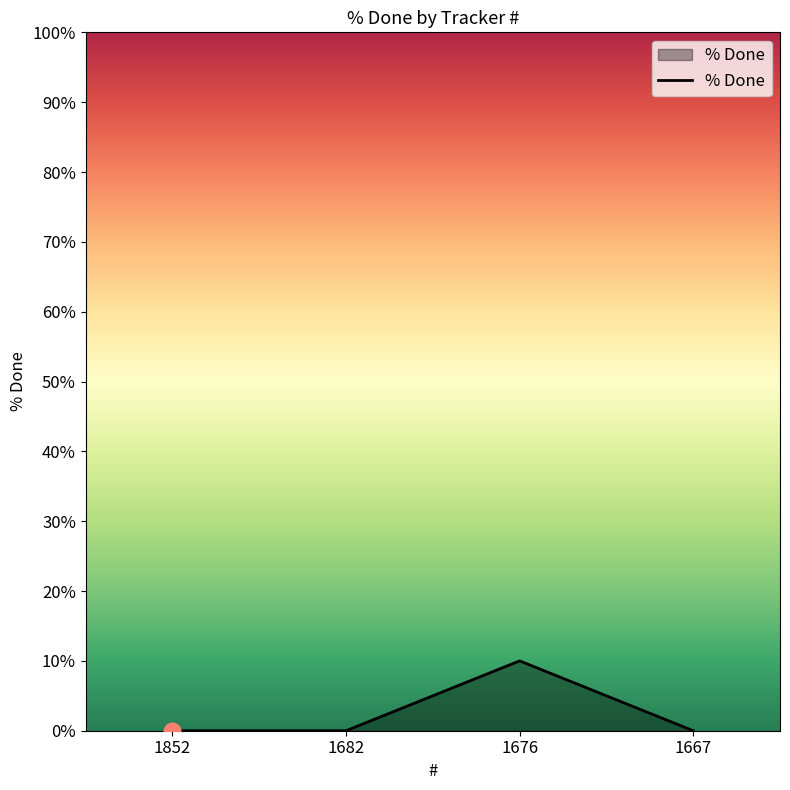

What is the sum of all values?

10